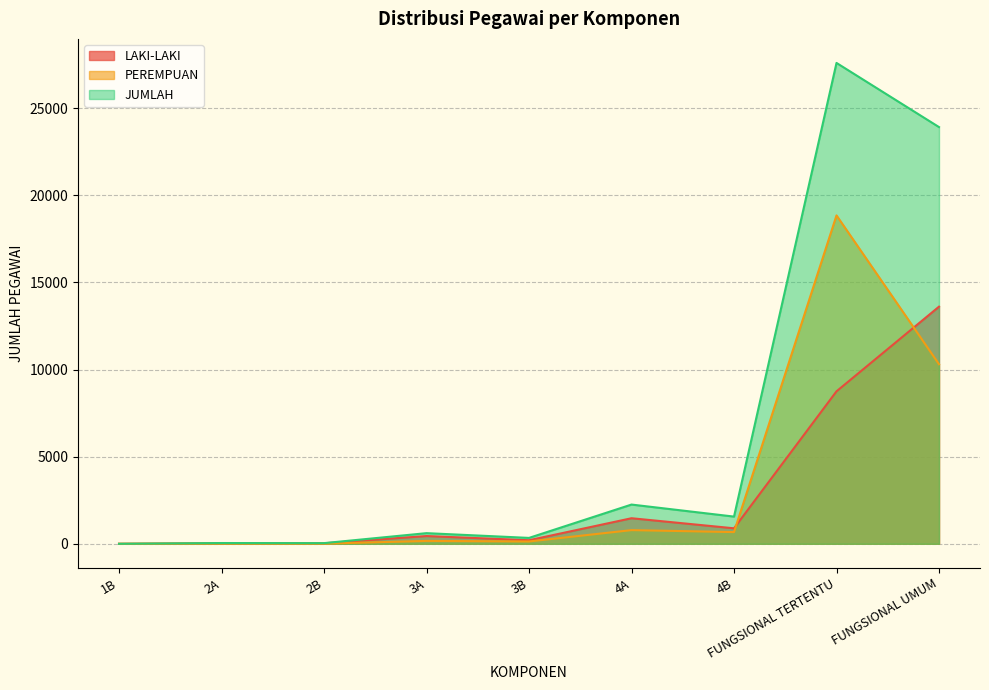

Reading left to right, transcribe all the data shown in this chart.

LAKI-LAKI: 1B=1	2A=32	2B=30	3A=445	3B=204	4A=1467	4B=889	FUNGSIONAL TERTENTU=8751	FUNGSIONAL UMUM=13610
PEREMPUAN: 1B=0	2A=12	2B=8	3A=166	3B=134	4A=785	4B=672	FUNGSIONAL TERTENTU=18848	FUNGSIONAL UMUM=10307
JUMLAH: 1B=1	2A=44	2B=38	3A=611	3B=338	4A=2252	4B=1561	FUNGSIONAL TERTENTU=27599	FUNGSIONAL UMUM=23917